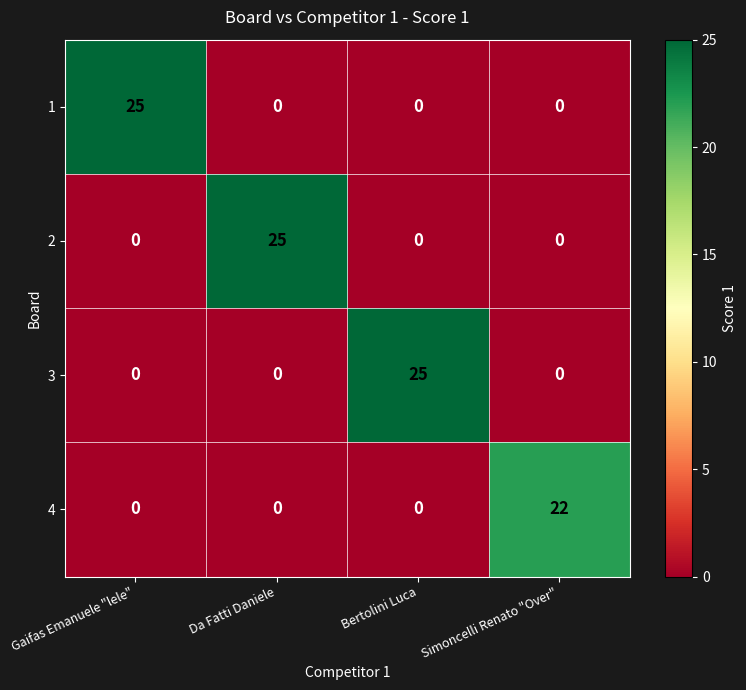

Reading left to right, extract all data points from this chart.

1: 25	0	0	0
2: 0	25	0	0
3: 0	0	25	0
4: 0	0	0	22